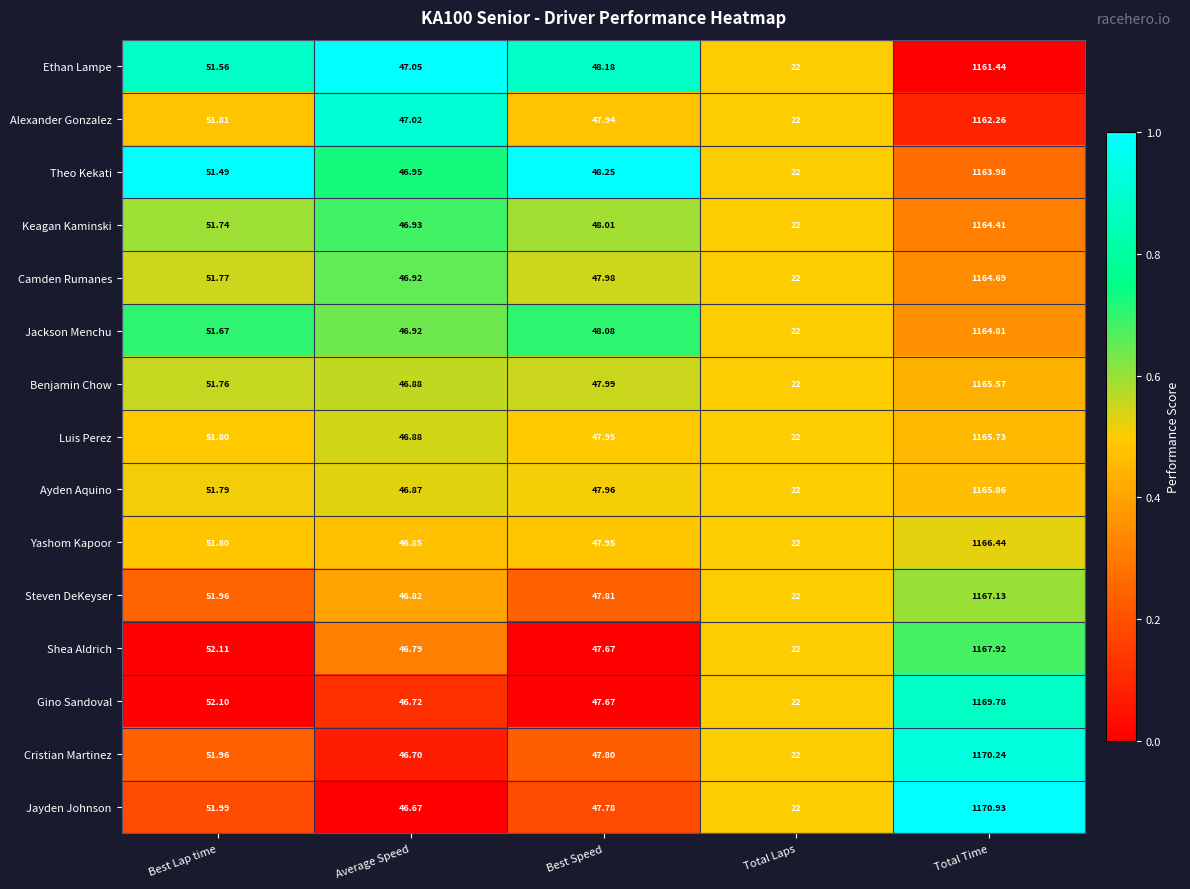

At which label does Camden Rumanes reach its peak?

Total Time